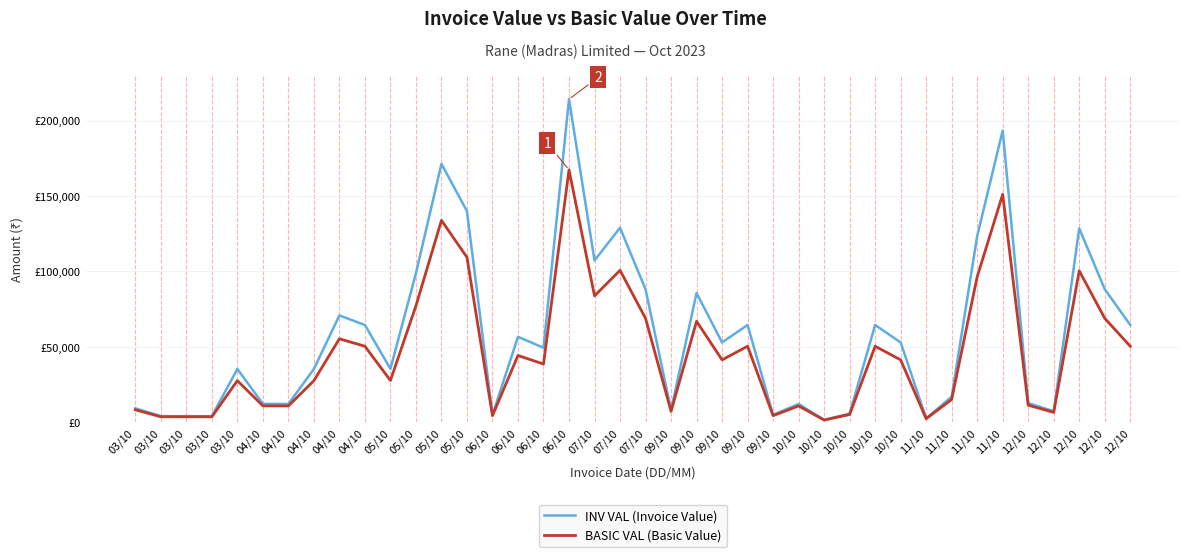

Which series has the widest spread of values?

INV VAL (Invoice Value)